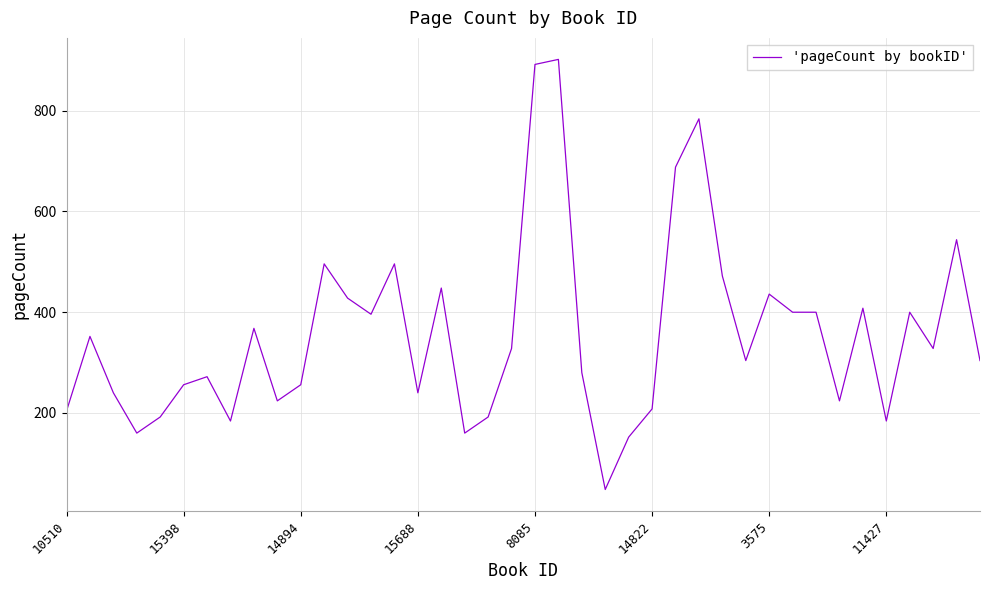

What is the minimum value shown in the chart?

48